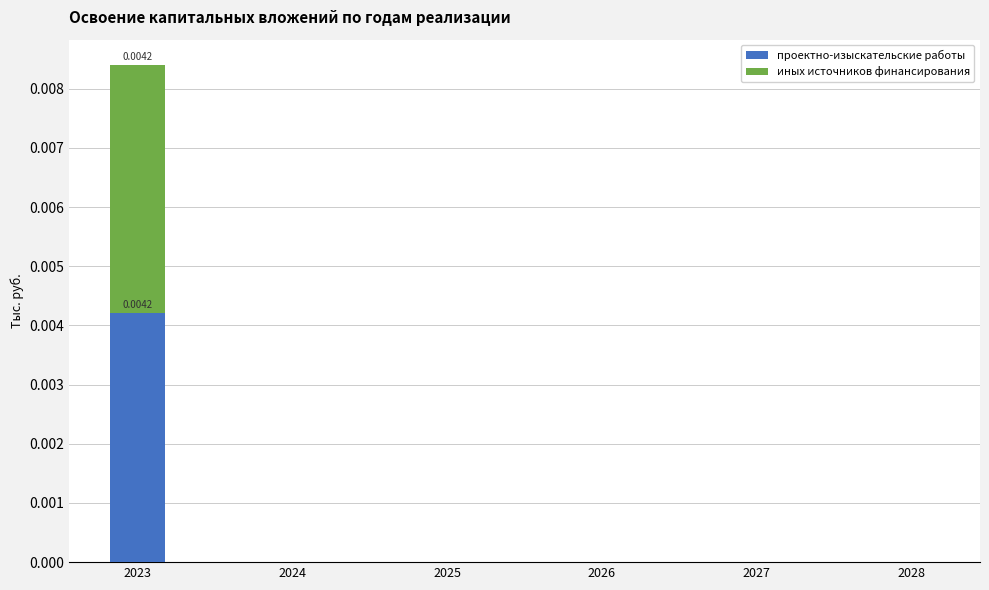

Are the bars horizontal?

No